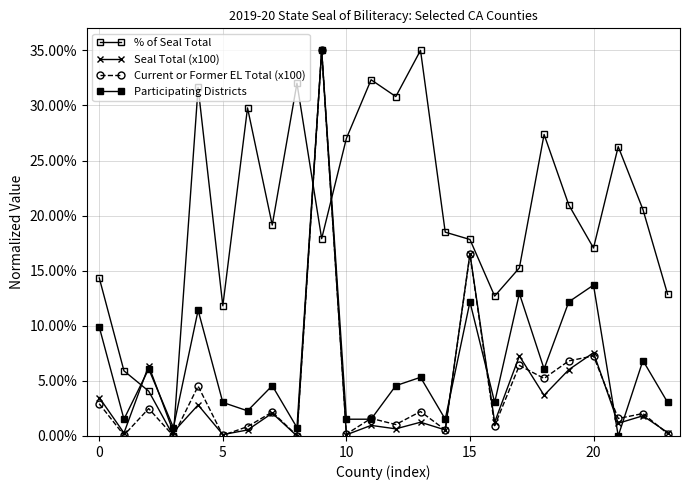

Does the chart have visible grid lines?

Yes